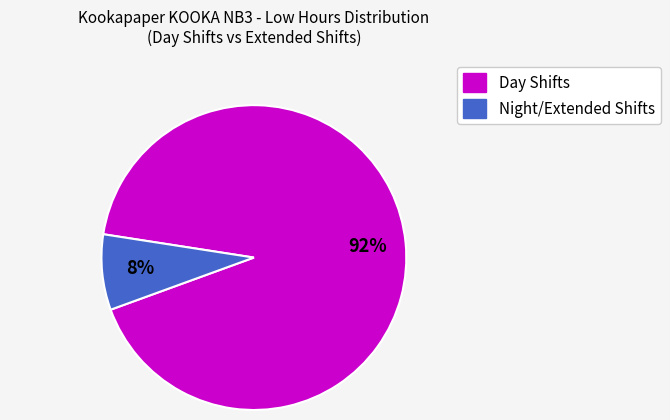

To the nearest percent, what is the average slice percentage?

50%